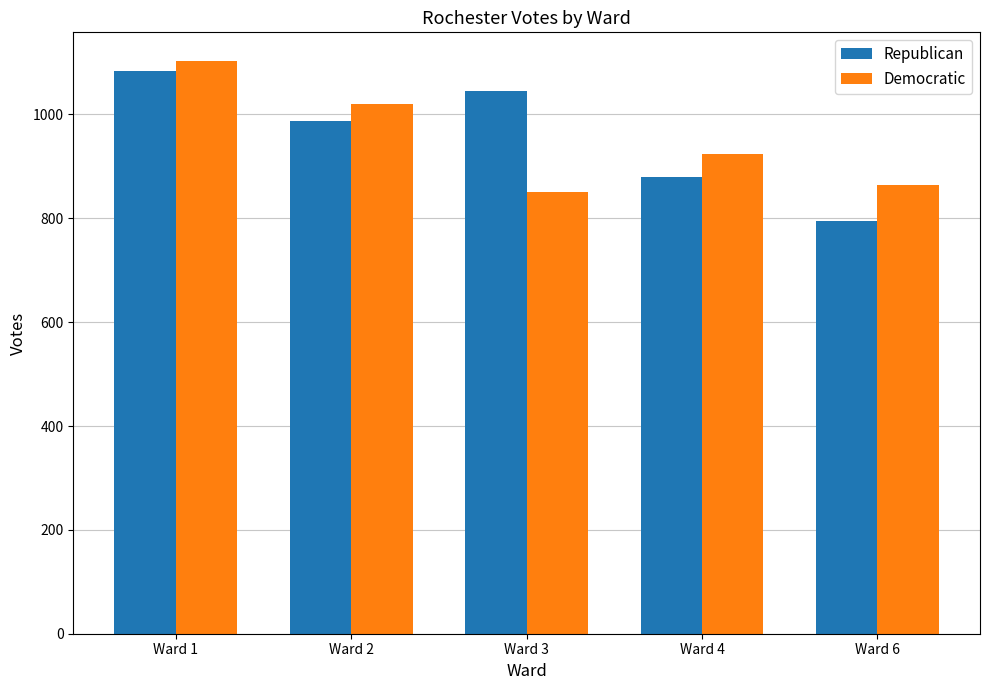

The value of Republican at Ward 2 is 1327. True or false?

False